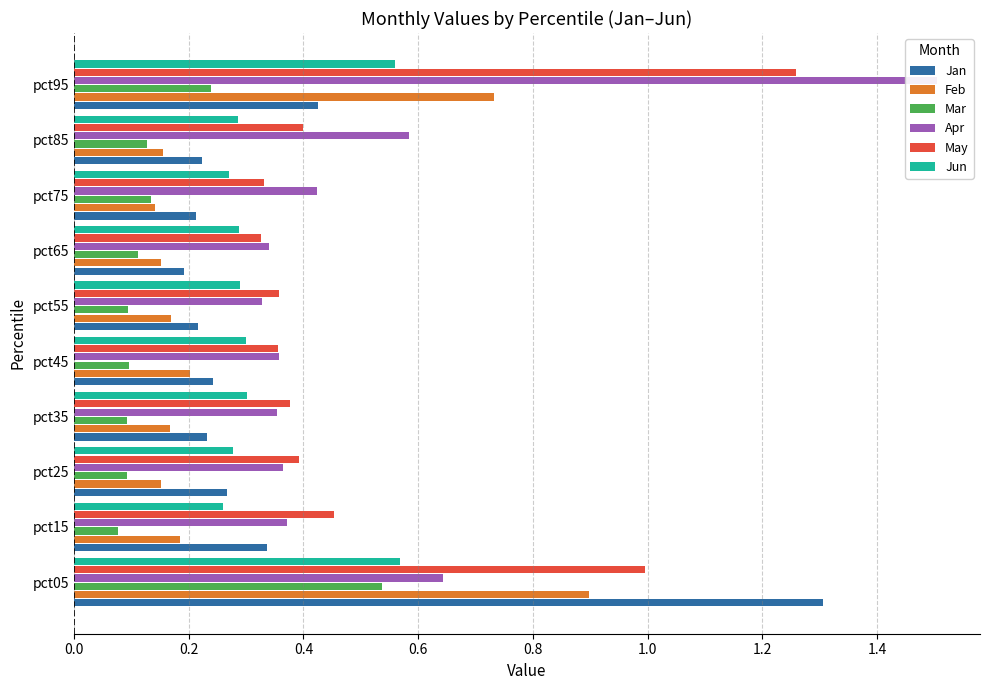

Are the bars grouped side by side (vs. stacked)?

Yes